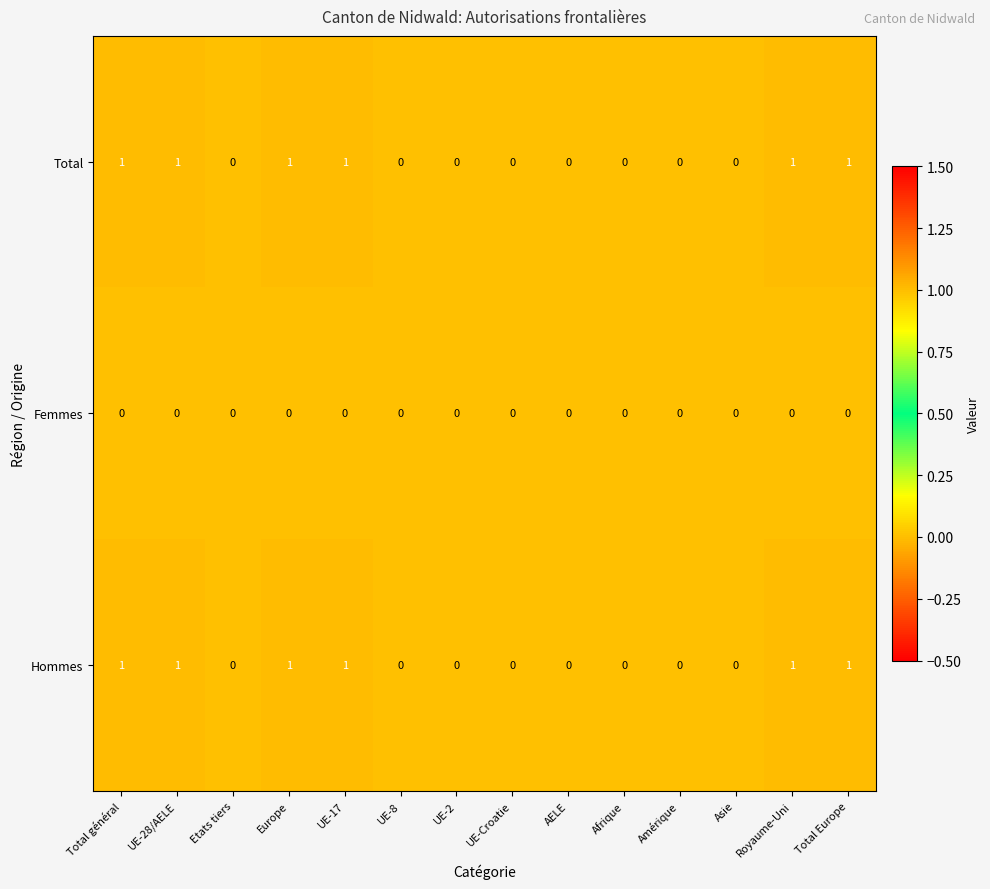

How many Total values are between 0 and 1?

14